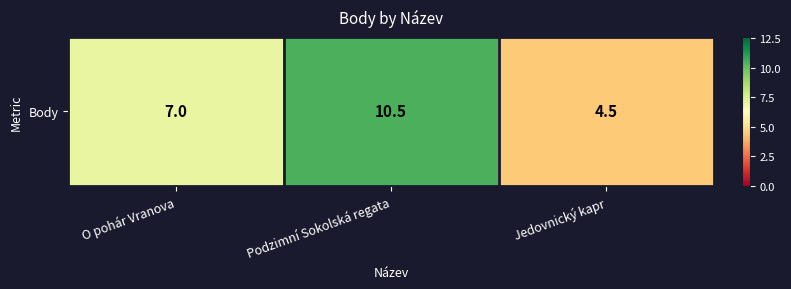

True or false: the data shows 16.2 at Podzimní Sokolská regata.

False